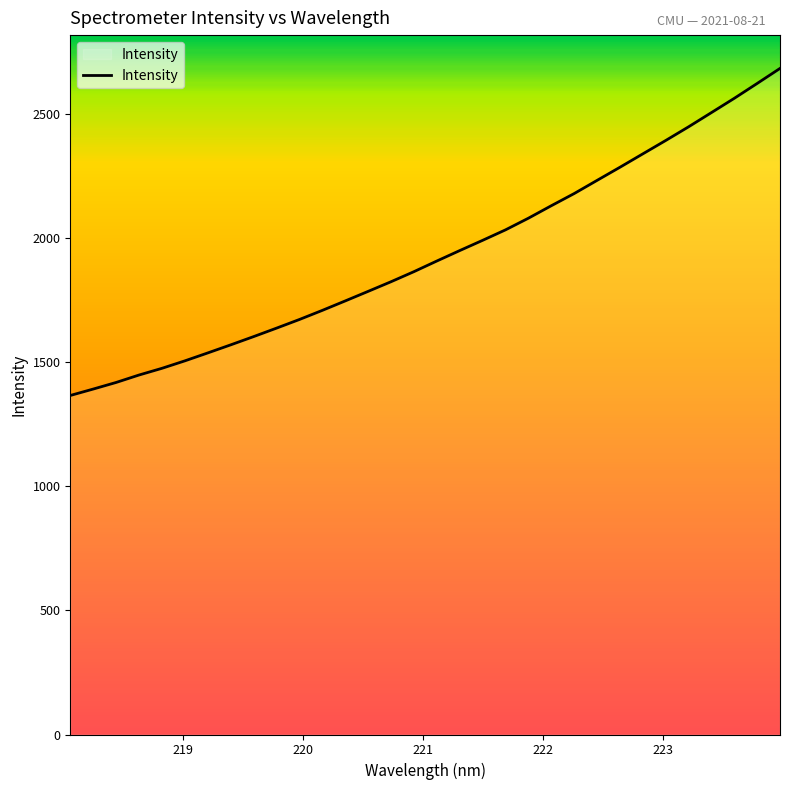

What is the difference between the maximum and minimum values?

1317.4